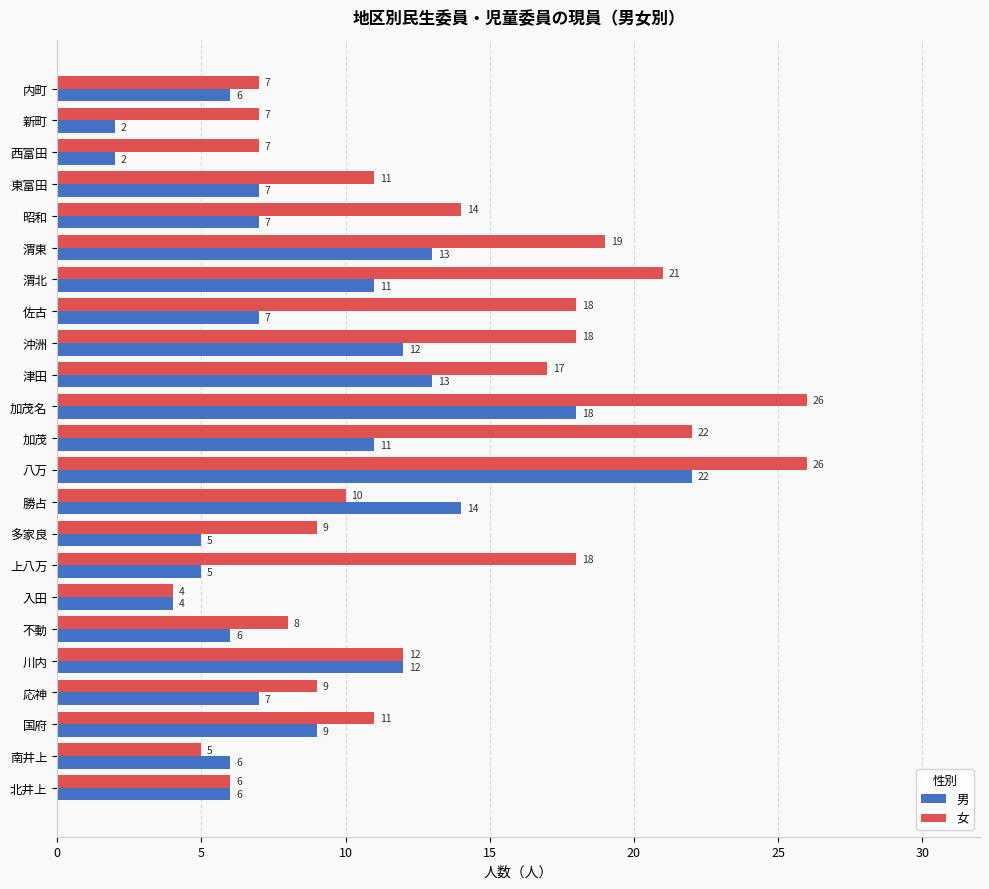

What is the difference between the 女 values at 東富田 and 西富田?

4